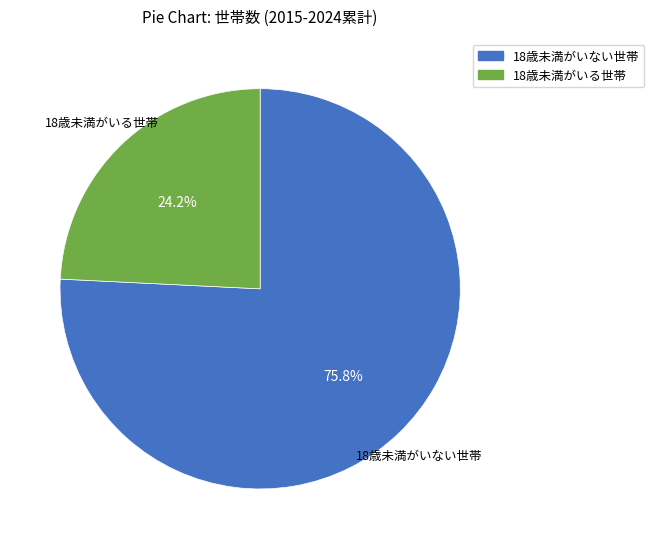

To the nearest percent, what portion does 18歳未満がいる世帯 represent?

24%